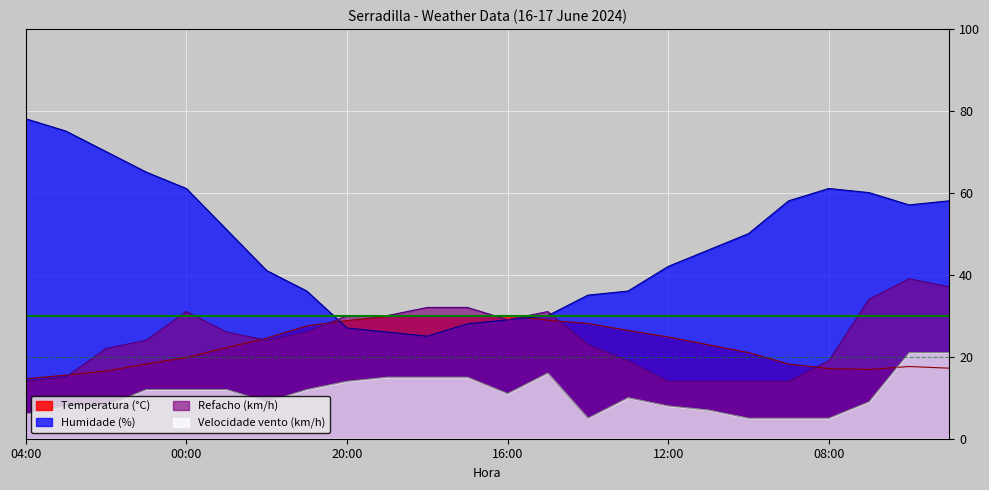

How many data points in Temperatura (°C) are above 22?

13